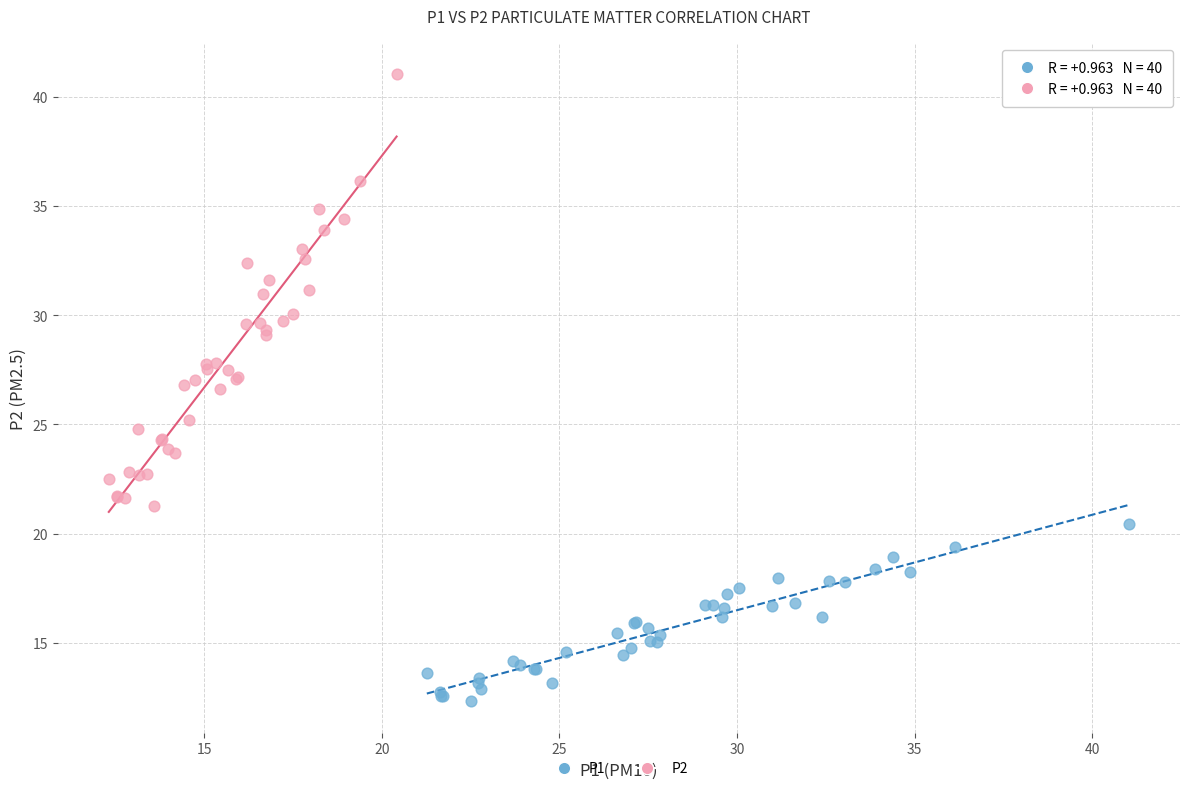

Which series reaches the maximum Y coordinate?

P2